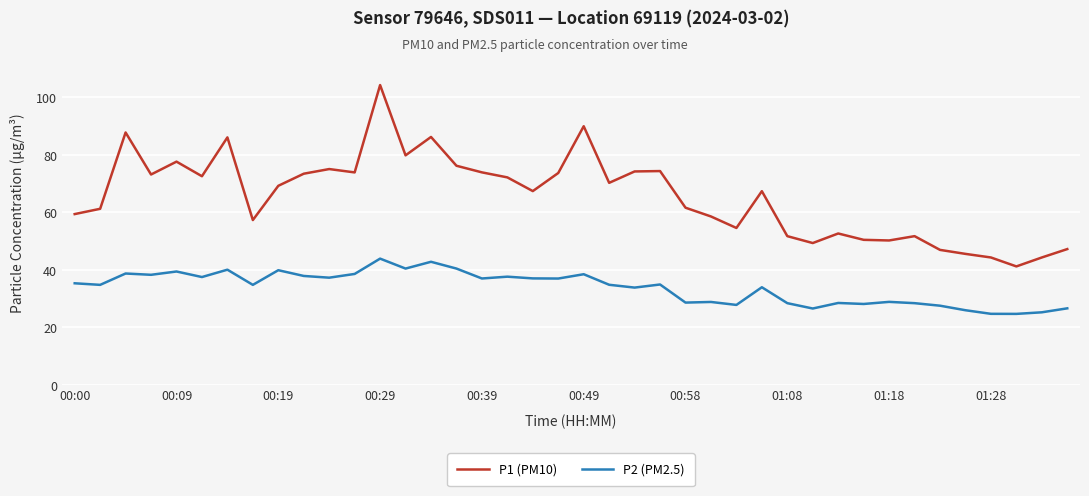

List the series in order of their peak value, highest first.

P1 (PM10), P2 (PM2.5)